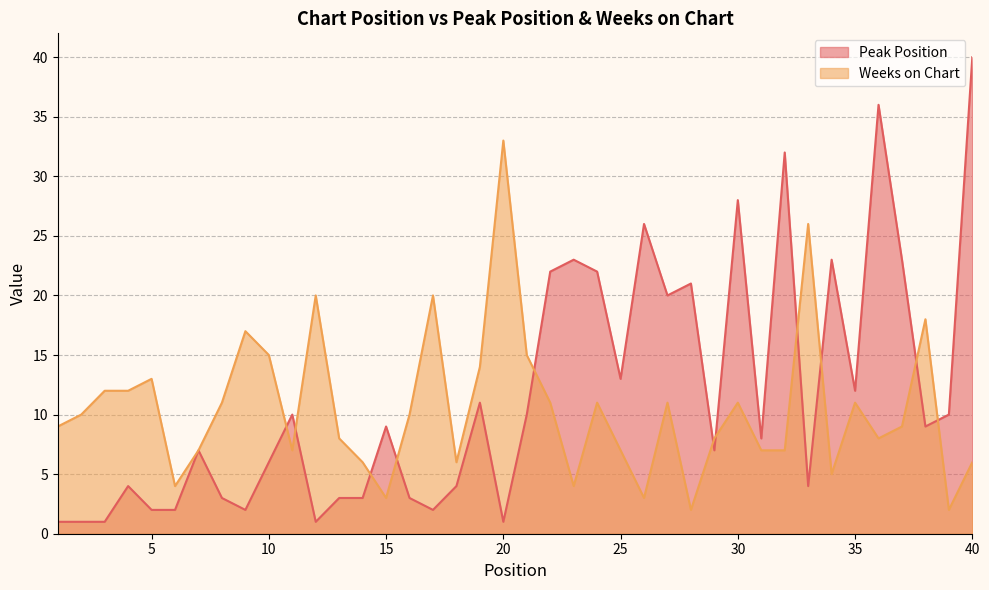

At which label is Weeks on Chart closest to 17?

9